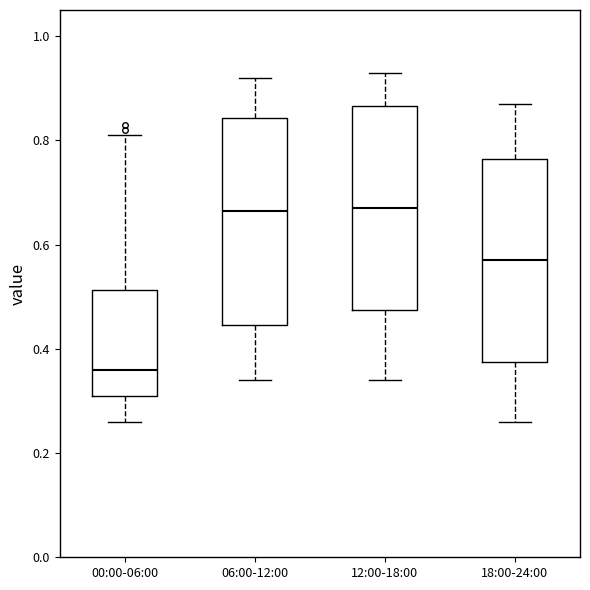

Where is the upper edge of the box for 00:00-06:00 on the y-axis? The values are not printed on the chart, so give them approximately, as read against the axis.

0.52